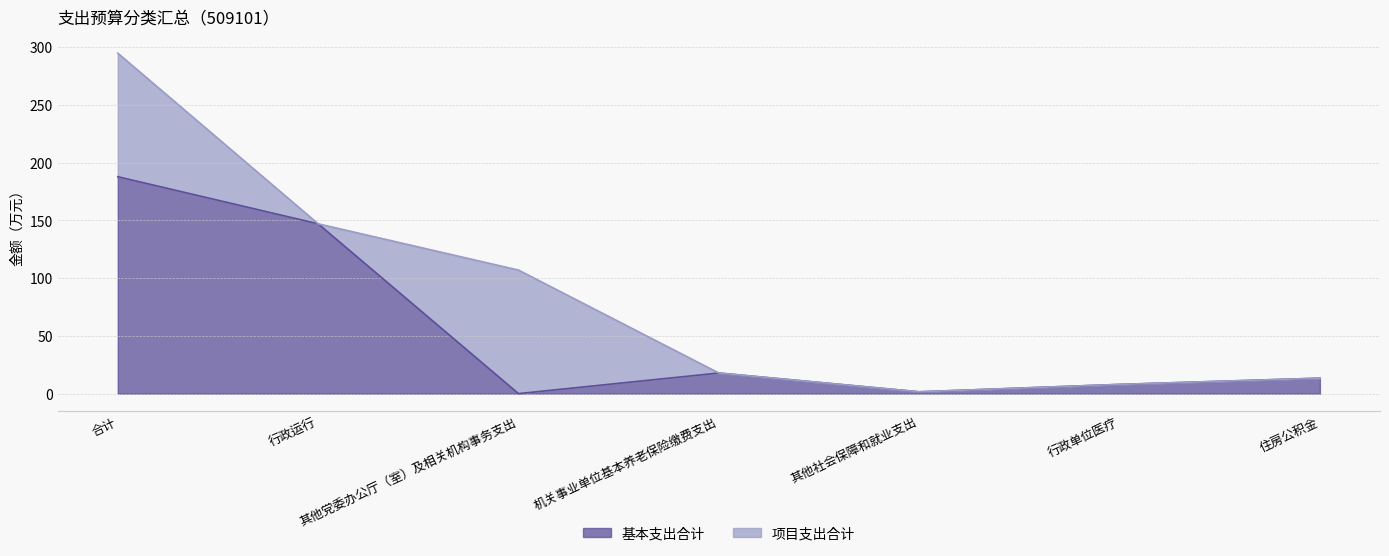

Between 其他社会保障和就业支出 and 机关事业单位基本养老保险缴费支出, which is larger?

机关事业单位基本养老保险缴费支出